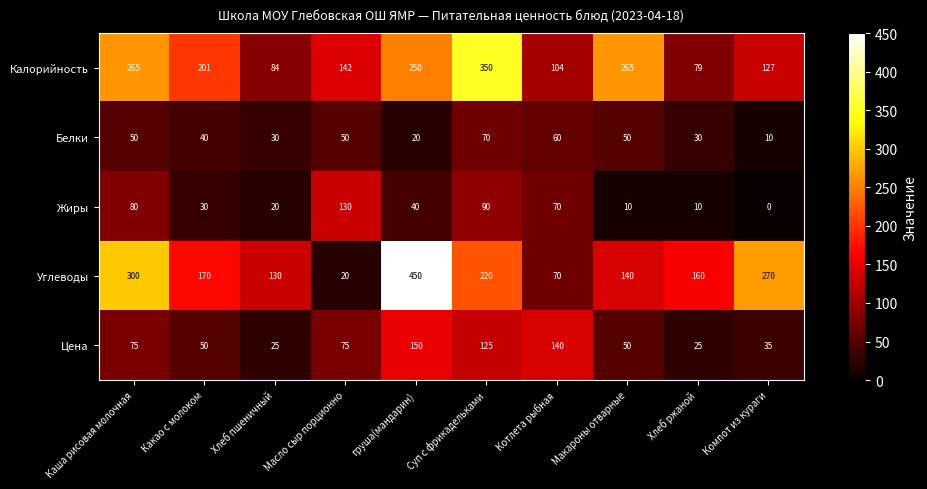

What is the difference between the second highest and minimum values in the Углеводы series?

280